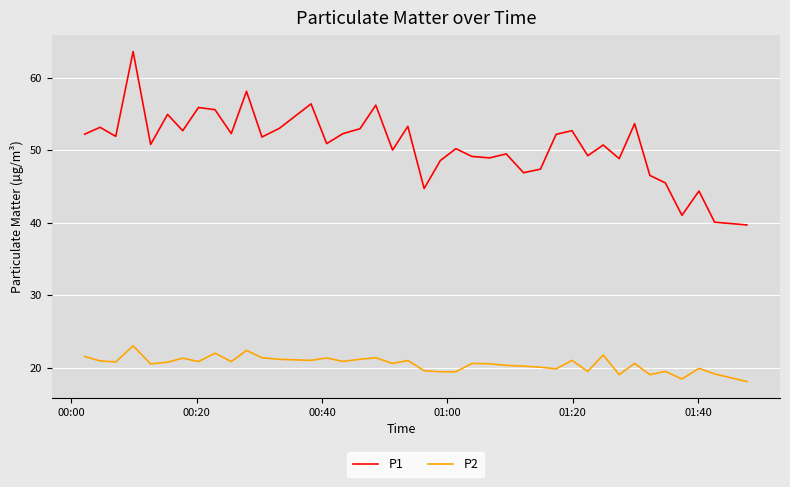

Count the number of categories in the chart.

40